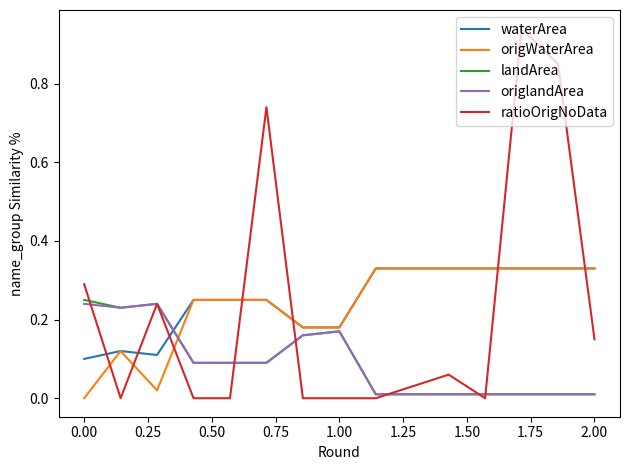

Which series has the largest range (max minus min)?

ratioOrigNoData